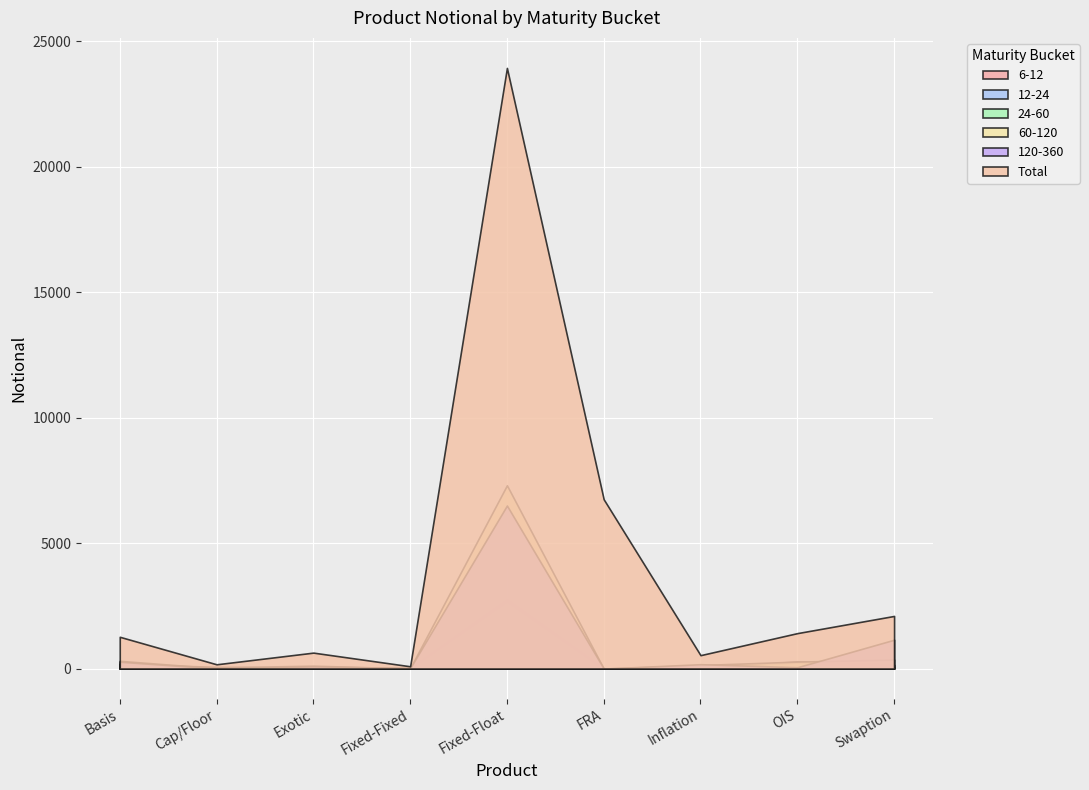

What position from the right is Swaption?

1